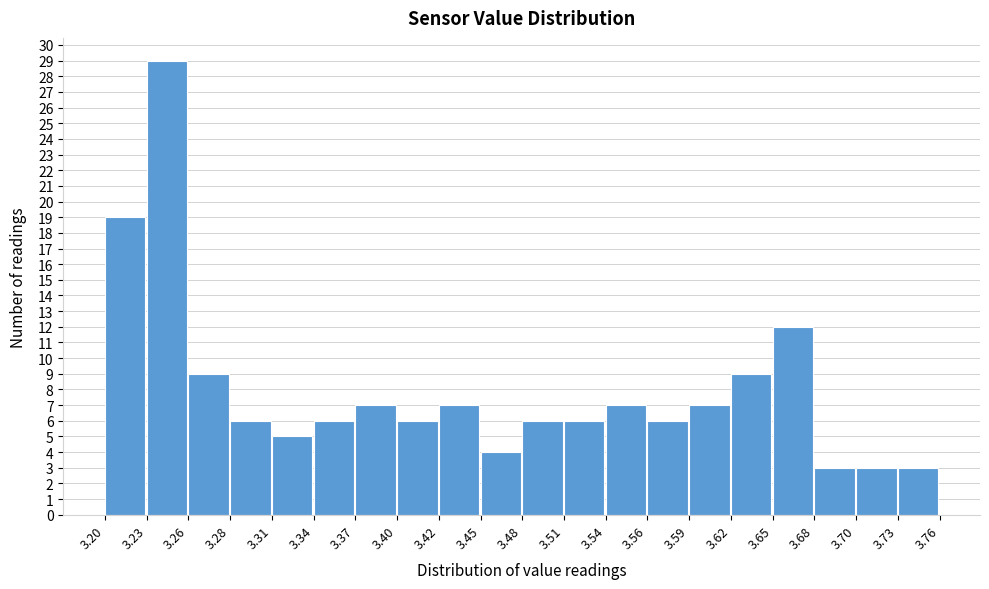

How tall is the bar that spans 3.59 to 3.62 on the x-axis? The values are not printed on the chart, so give them approximately, as read against the axis.

7